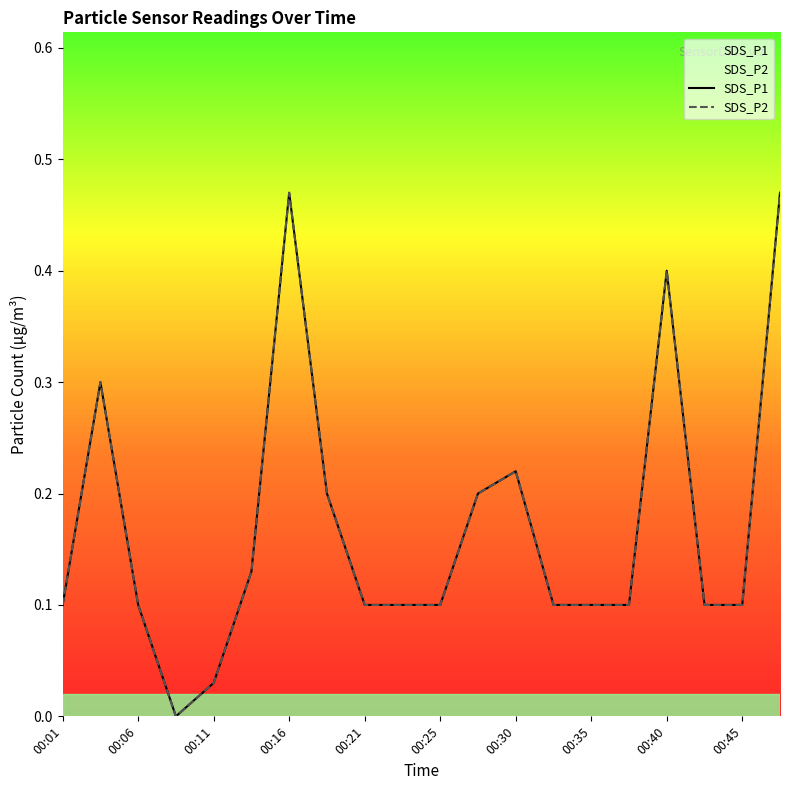

What is the value of the SDS_P2 point at the 10th from the left?

0.1